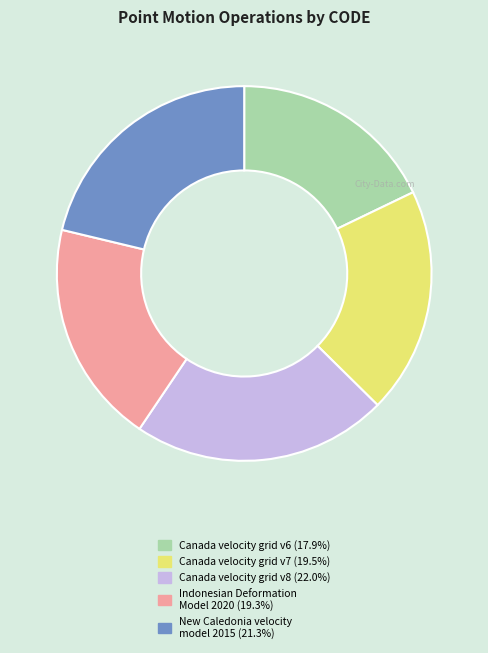

Which category has the smallest portion of the pie?

Canada velocity grid v6